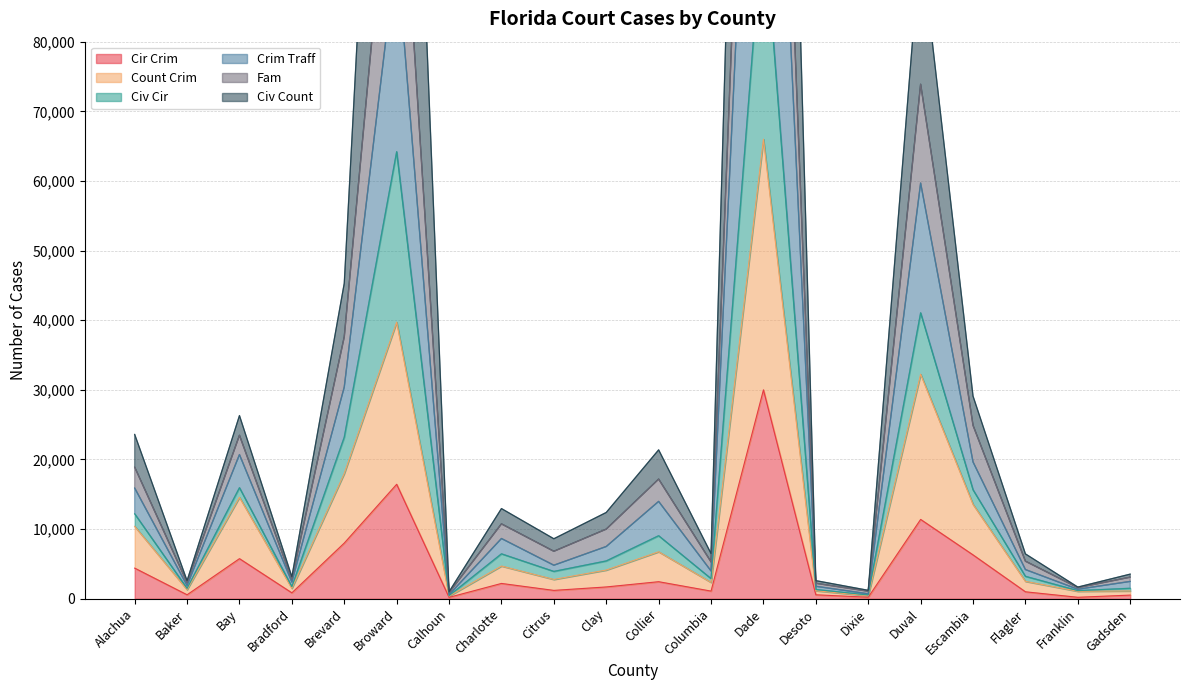

What is the label of the 19th point from the right?

Baker